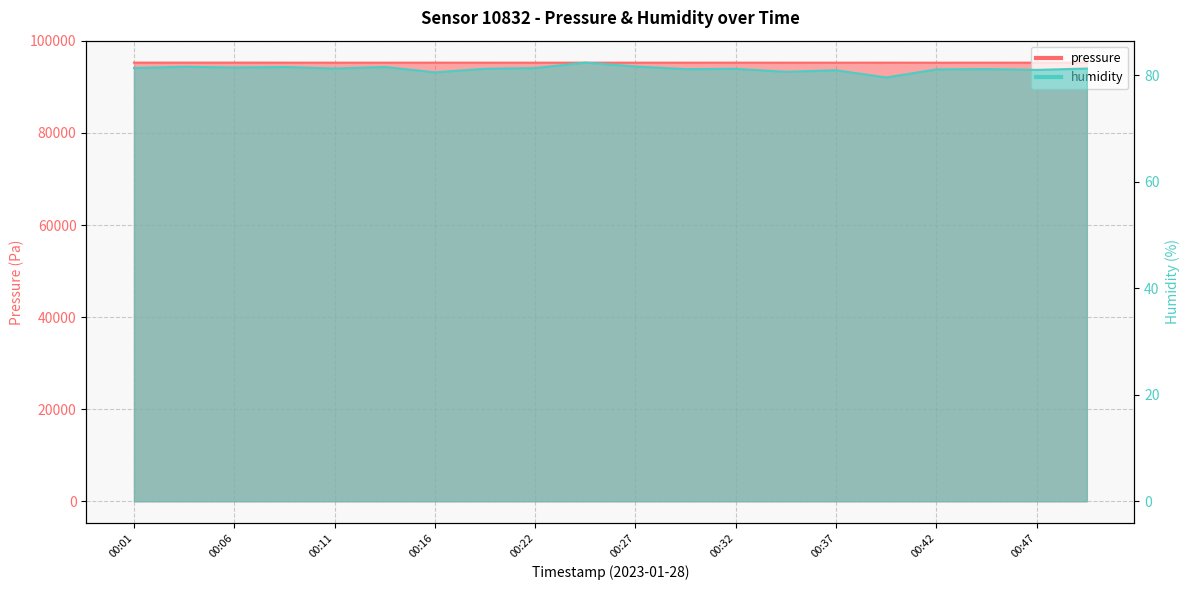

True or false: pressure and humidity intersect in this chart.

False